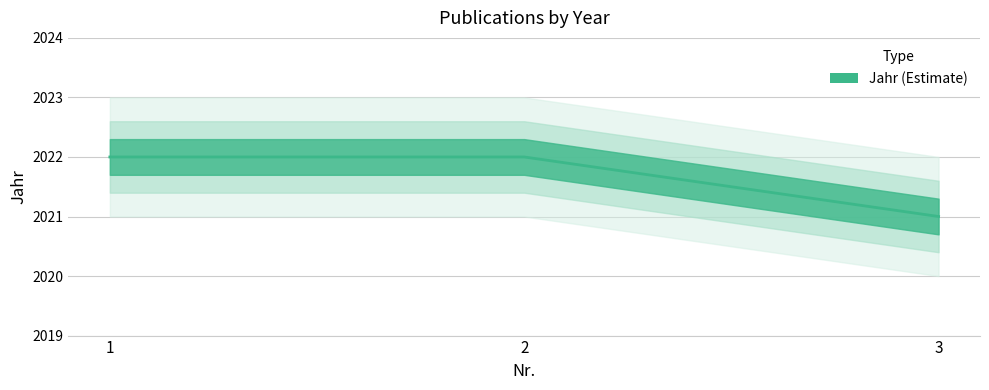

Reading right to left, extract all data points from this chart.

2021	2022	2022